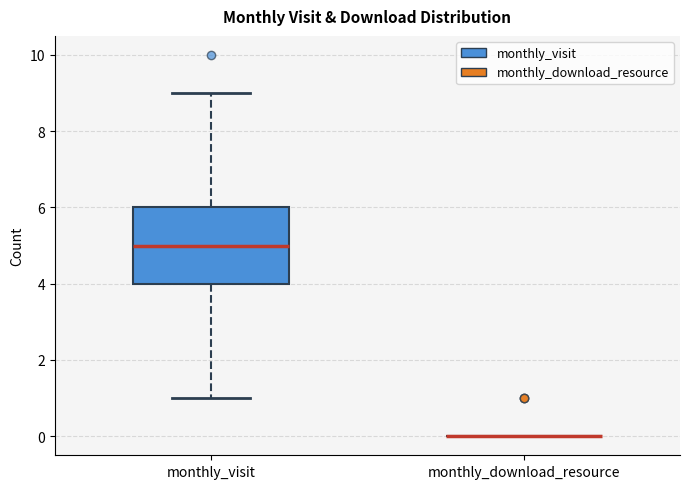

Which box is the tallest, from its lower edge to its upper edge?

monthly_visit